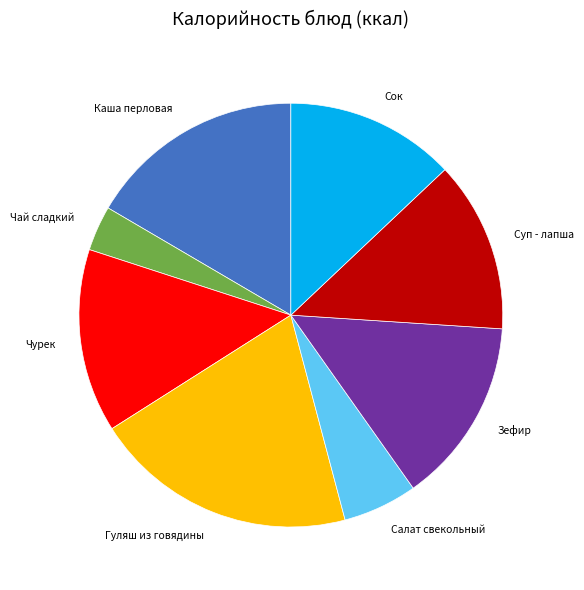

The Гуляш из говядины slice represents 20% of the pie. True or false?

True